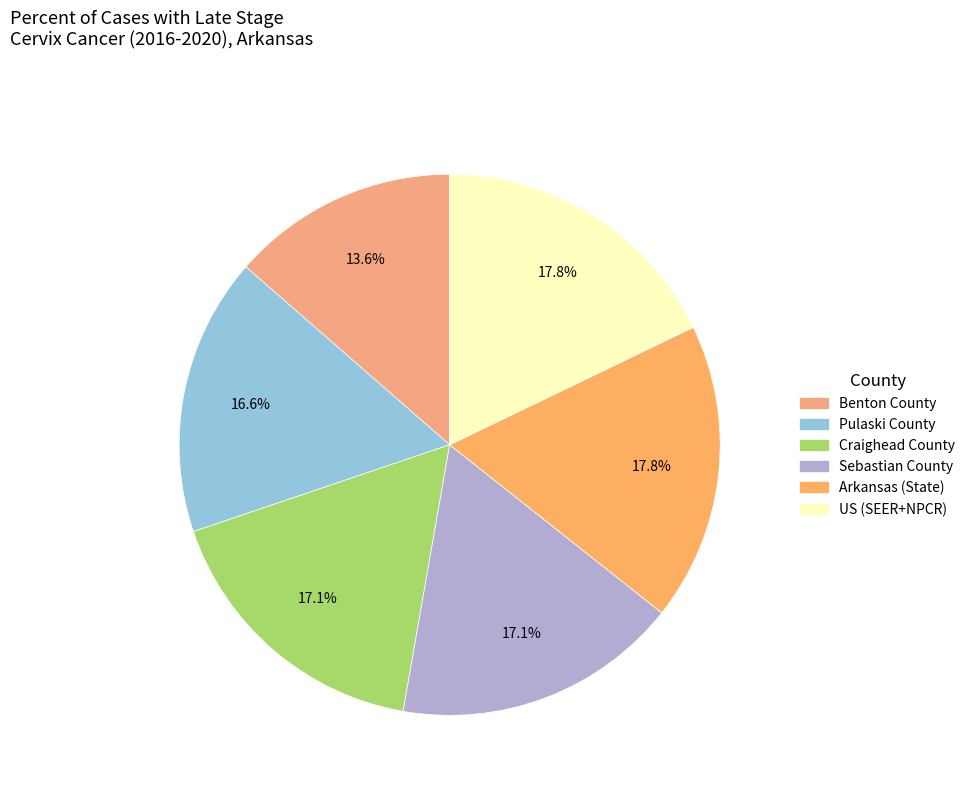

The US (SEER+NPCR) slice represents 18% of the pie. True or false?

True